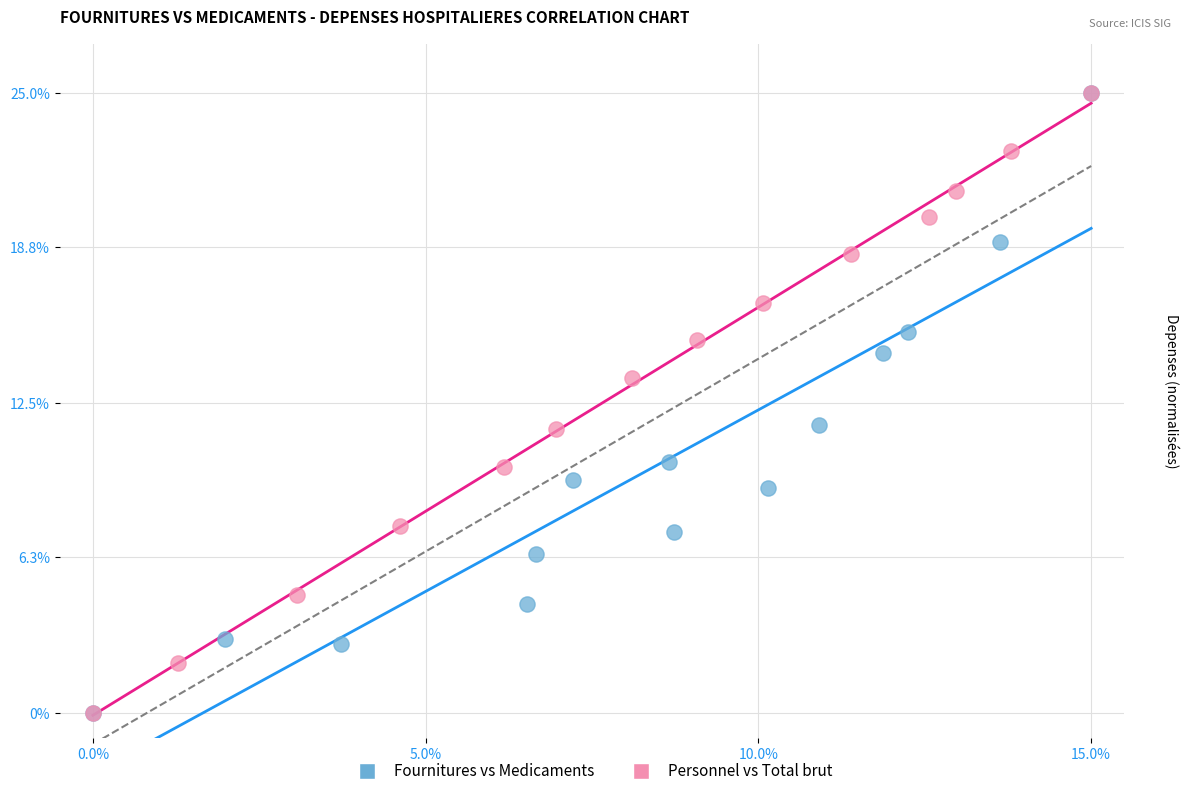

What are all the series names shown in the legend?

Fournitures vs Medicaments, Personnel vs Total brut